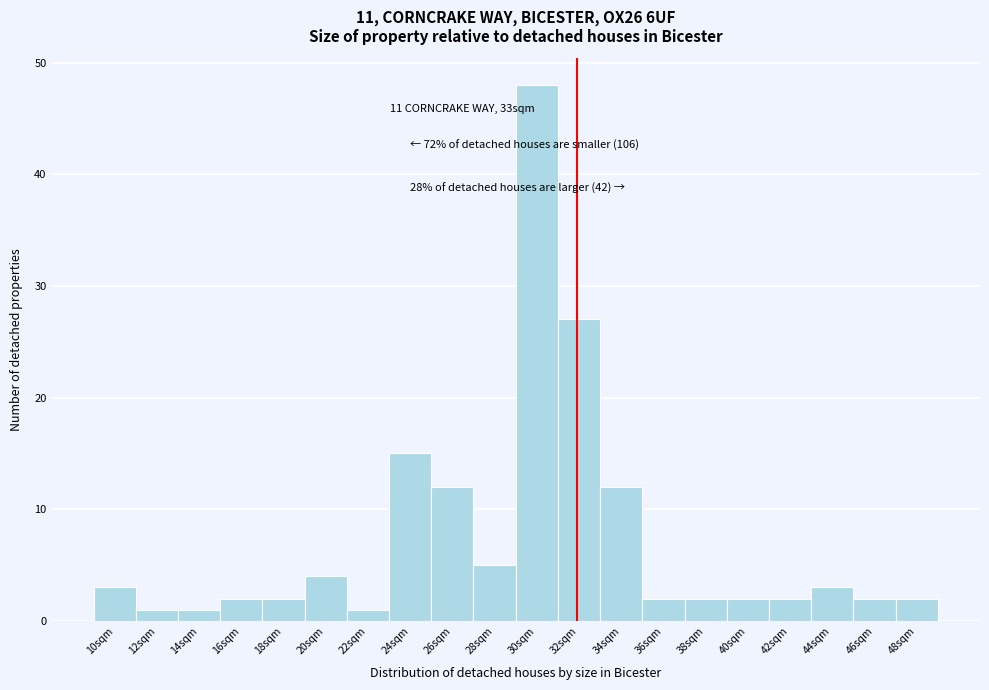

Reading left to right, what are all the values shown in this chart?

3	1	1	2	2	4	1	15	12	5	48	27	12	2	2	2	2	3	2	2